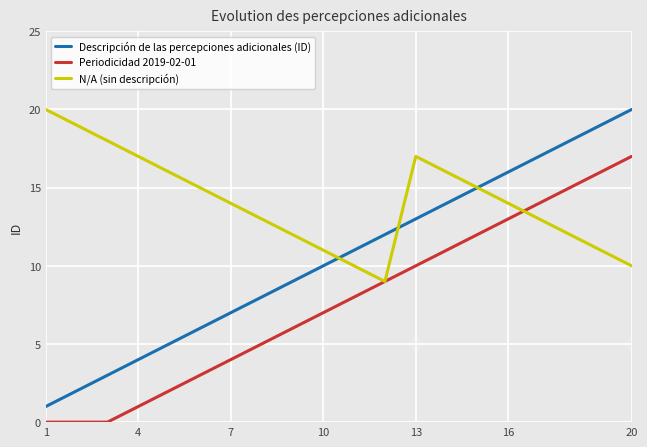

What is the difference between the second highest and minimum values in the Periodicidad 2019-02-01 series?

16